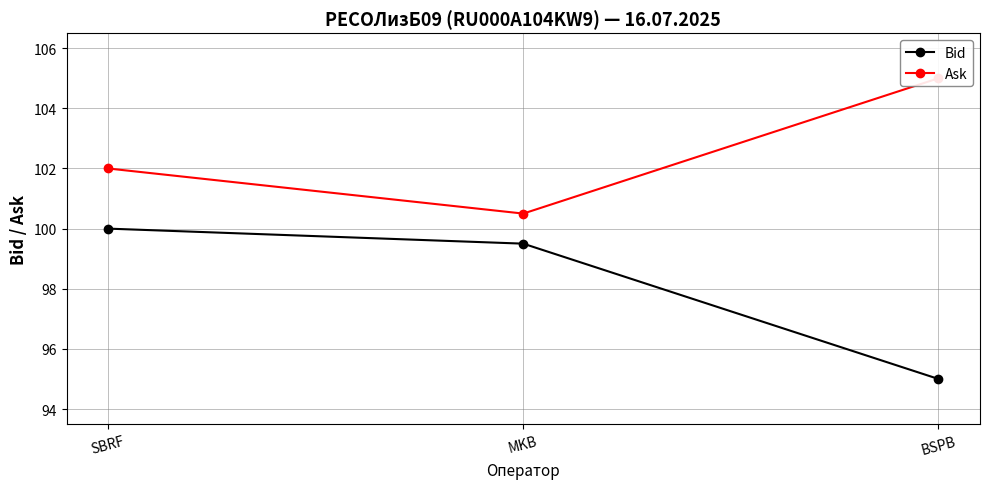

What is the difference between the highest and lowest values at MKB?

1.0